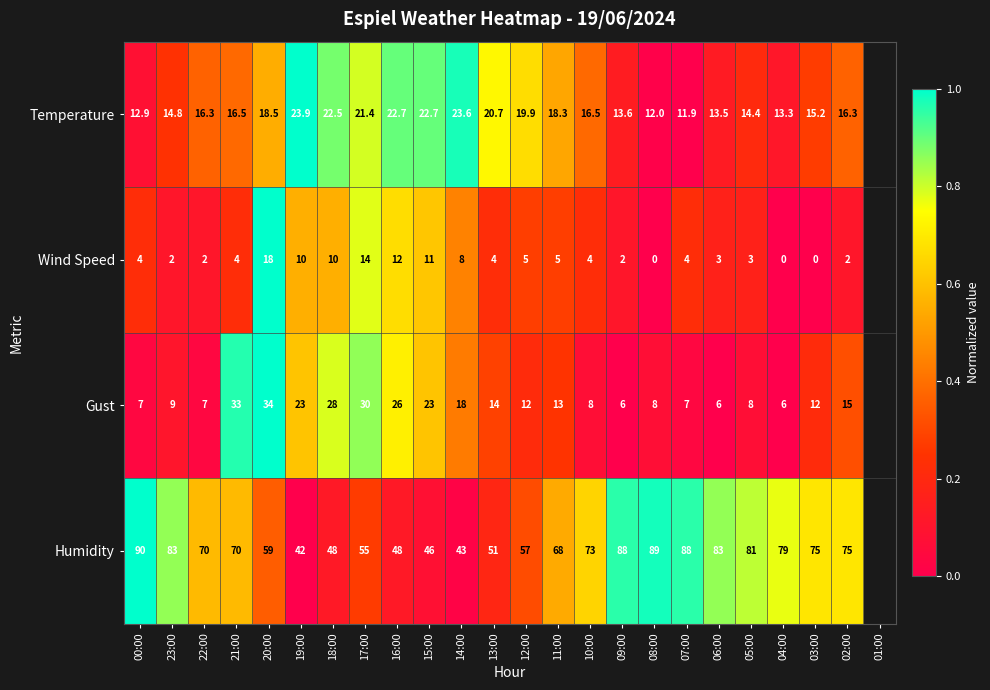

What is the difference between the Humidity values at 11:00 and 08:00?

21.0